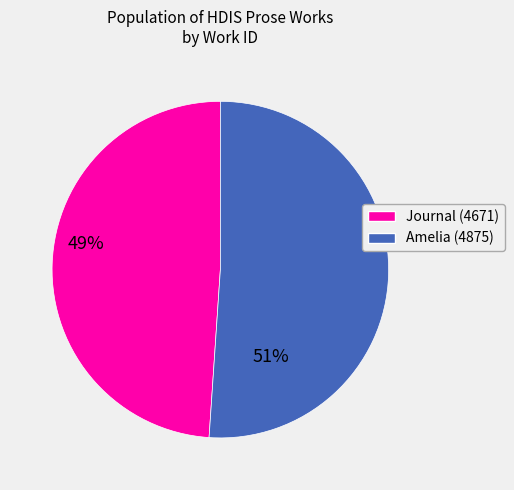

Is there a majority slice in this chart?

Yes